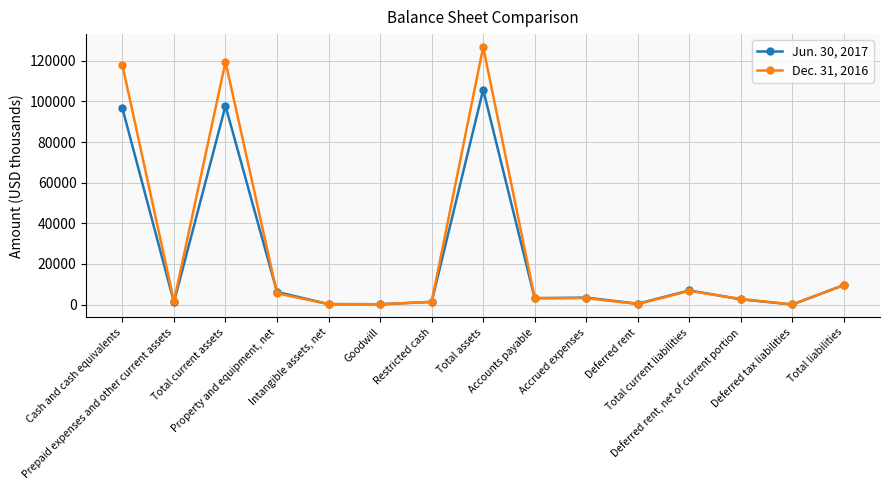

Is the value of Dec. 31, 2016 at Deferred rent greater than the value of Jun. 30, 2017 at Property and equipment, net?

No